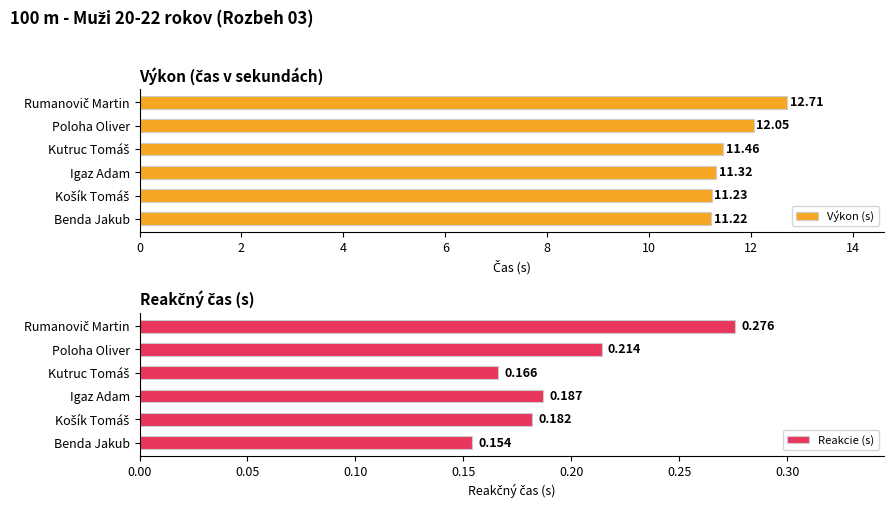

What is the value of the Výkon (s) bar at the 3rd from the left?

11.3